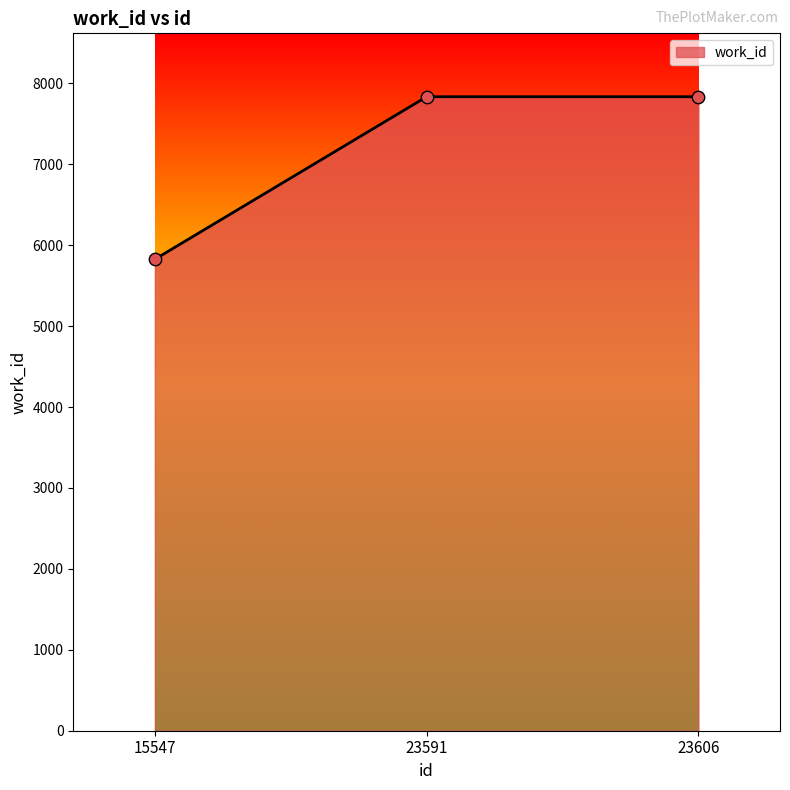

Approximately how many times larger is the value at 23606 compared to 23591?

1.0